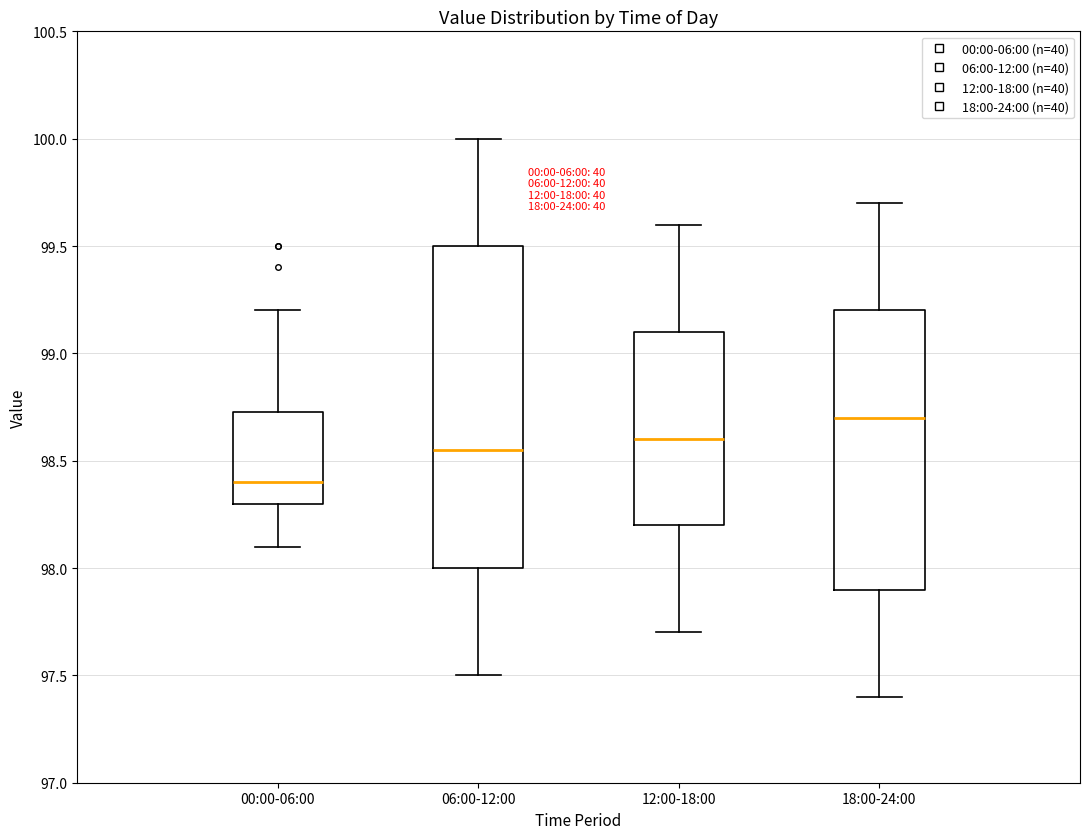

Reading left to right, read every box against the y-axis: the position of its median line, the range the box covers, and the ends of its whiskers. The values are not printed on the chart, so give them approximately, as read against the axis.

00:00-06:00: median 98.40, box 98.30 to 98.75, whiskers 98.10 to 99.20
06:00-12:00: median 98.55, box 98.00 to 99.50, whiskers 97.50 to 100.00
12:00-18:00: median 98.60, box 98.20 to 99.10, whiskers 97.70 to 99.60
18:00-24:00: median 98.70, box 97.90 to 99.20, whiskers 97.40 to 99.70